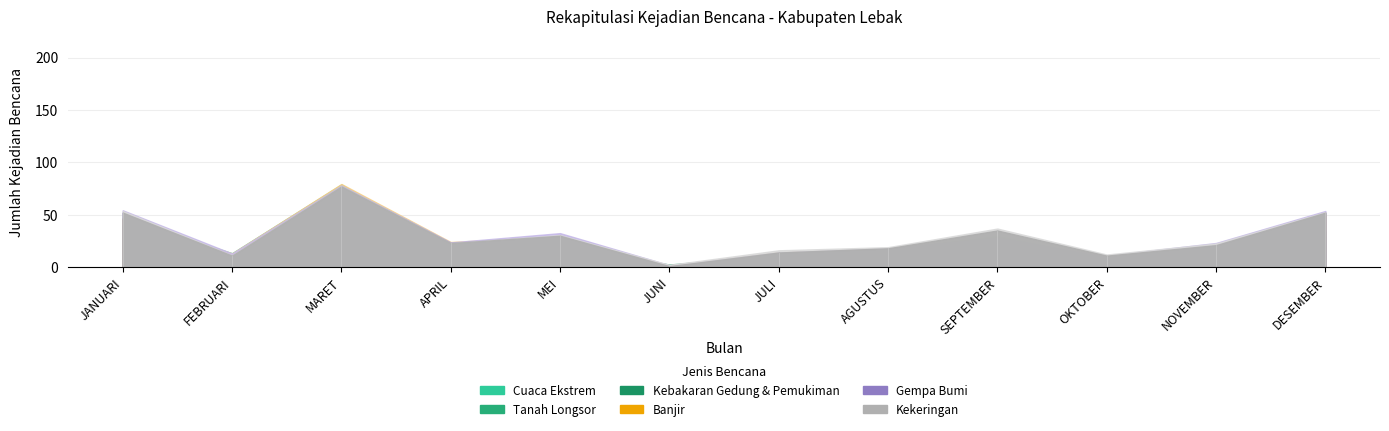

Where do BANJIR and KEKERINGAN first cross each other?

OKTOBER and NOVEMBER